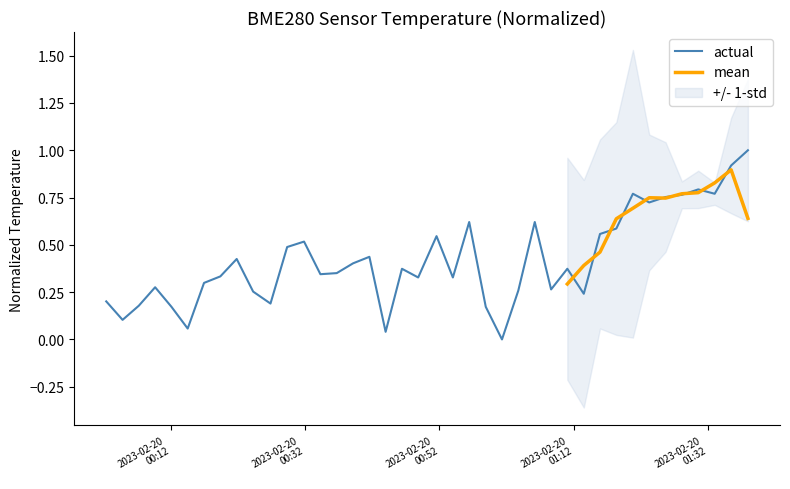

What is the greatest value displayed?

1.0